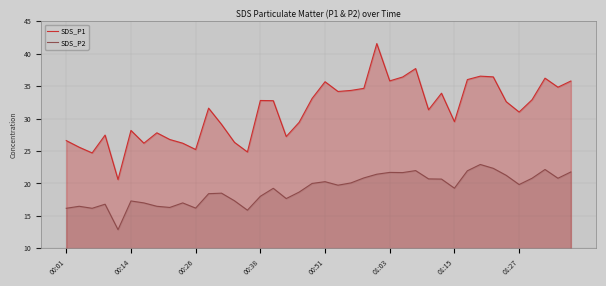

Count the number of categories in the chart.

40